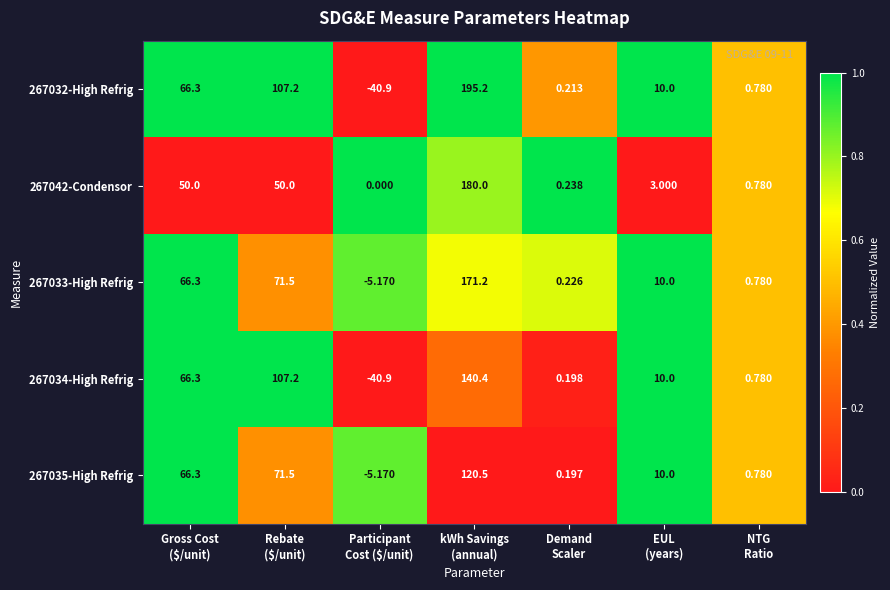

How many values in 267033-High Refrig are below zero?

1